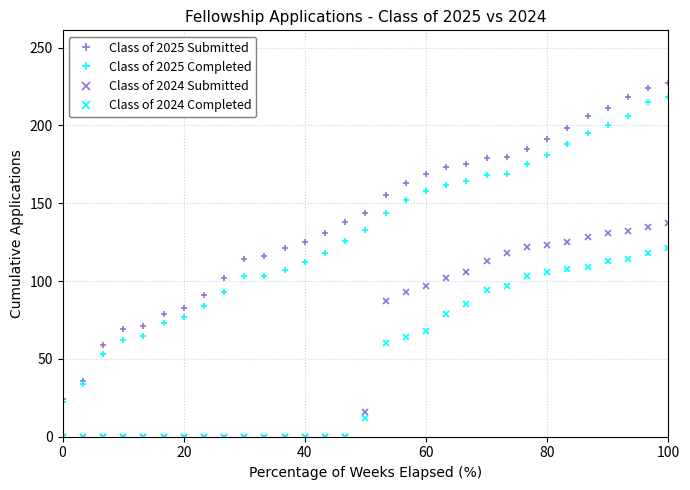

Which series has the largest range (max minus min)?

Class of 2025 Submitted